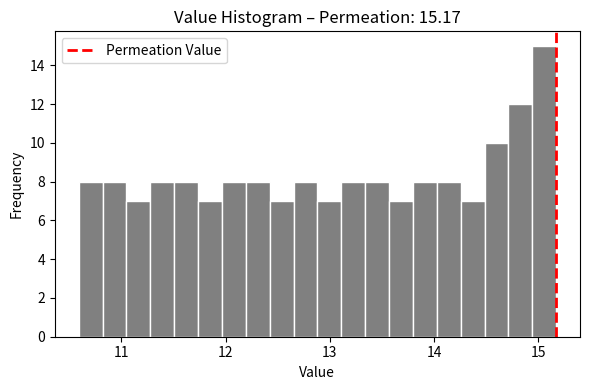

Read against the x-axis, roughly where is the centre of the tallest bar?

15.1